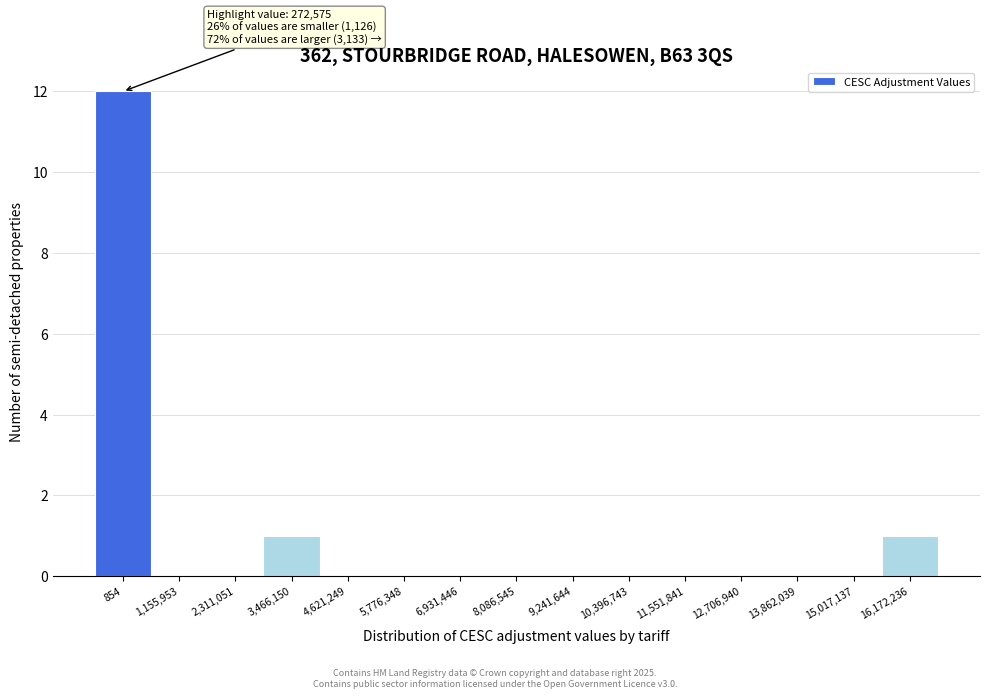

Reading left to right, what are all the values shown in this chart?

854=12	1,155,953=0	2,311,051=0	3,466,150=1	4,621,249=0	5,776,348=0	6,931,446=0	8,086,545=0	9,241,644=0	10,396,743=0	11,551,841=0	12,706,940=0	13,862,039=0	15,017,137=0	16,172,236=1